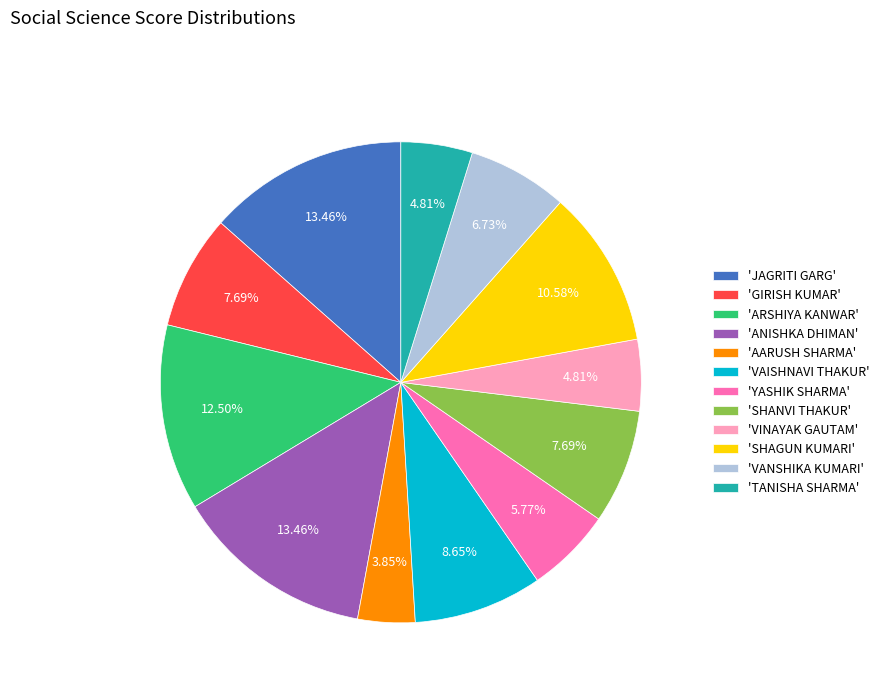

Is the sum of 'VANSHIKA KUMARI' and 'ANISHKA DHIMAN' greater than half?

No